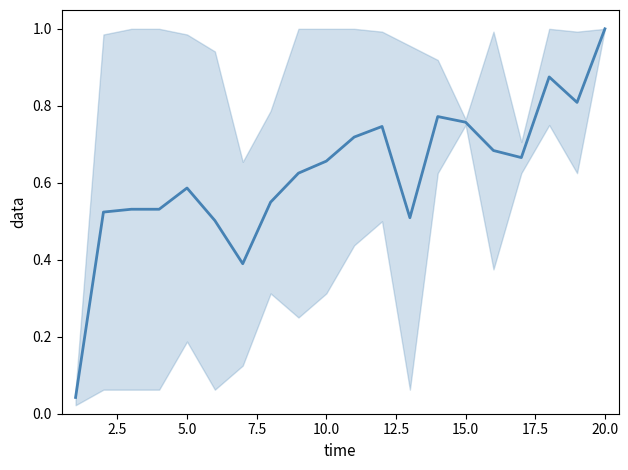

What is the sum of all values?

12.5